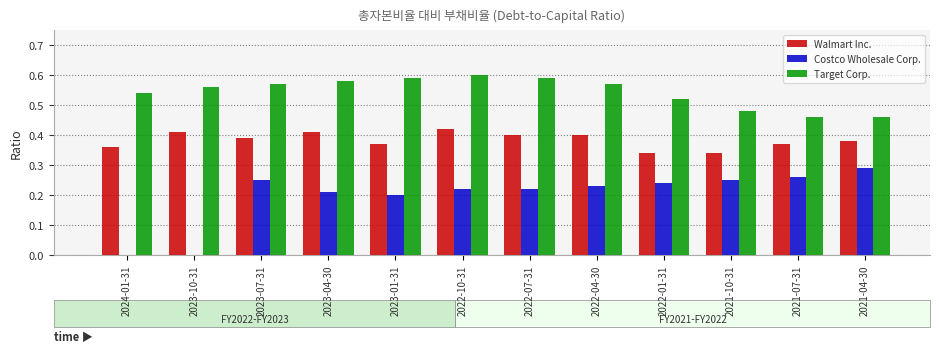

How many categories are shown in the chart?

12